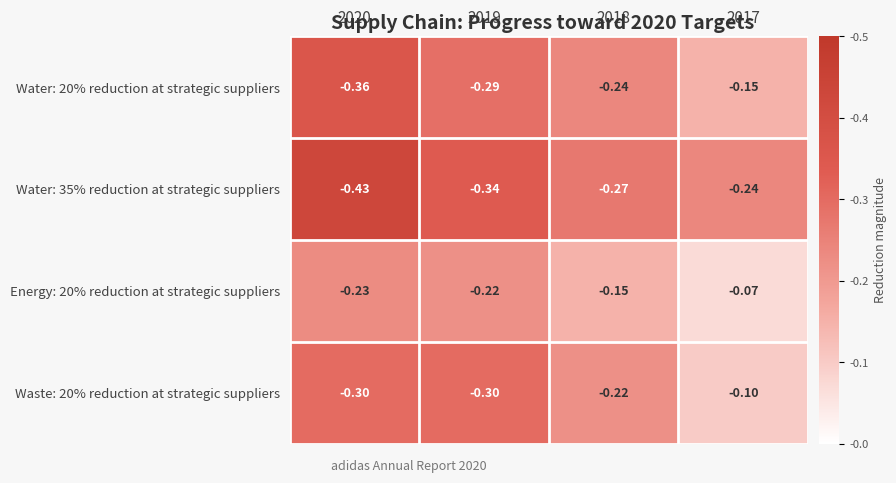

Which series has the largest range (max minus min)?

Water: 20% reduction at strategic suppliers